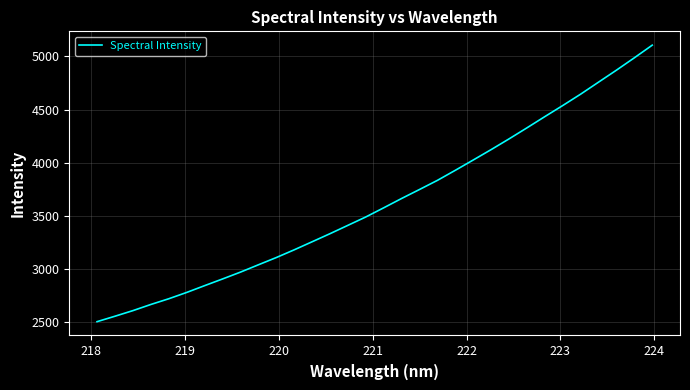

What is the sum of all values?

116161.4